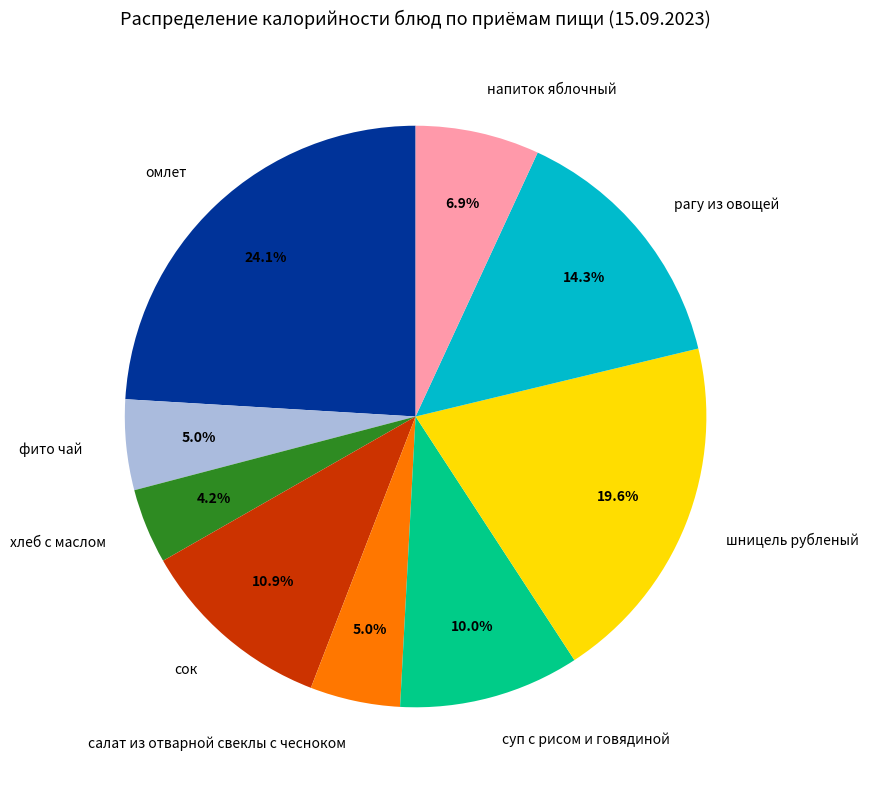

Does сок account for over 50% of the chart?

No